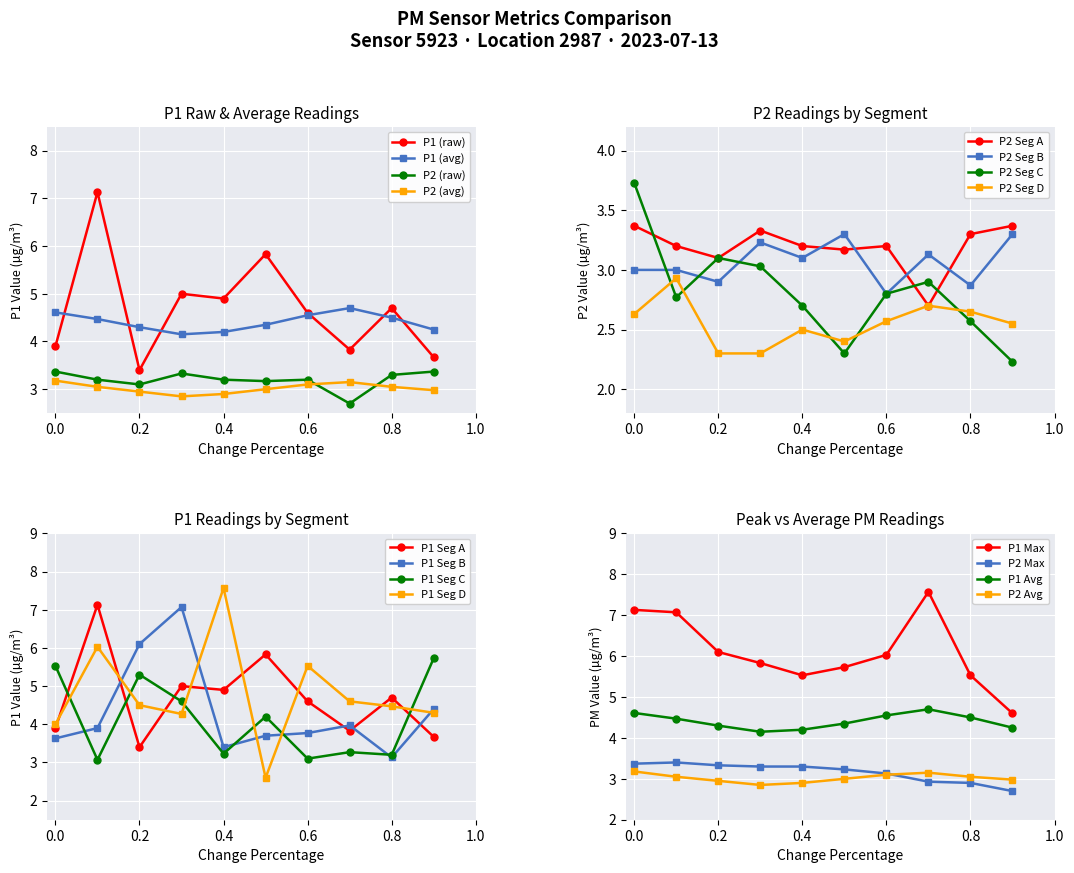

True or false: P2 (raw) has more than 0 points higher than both neighbors.

True